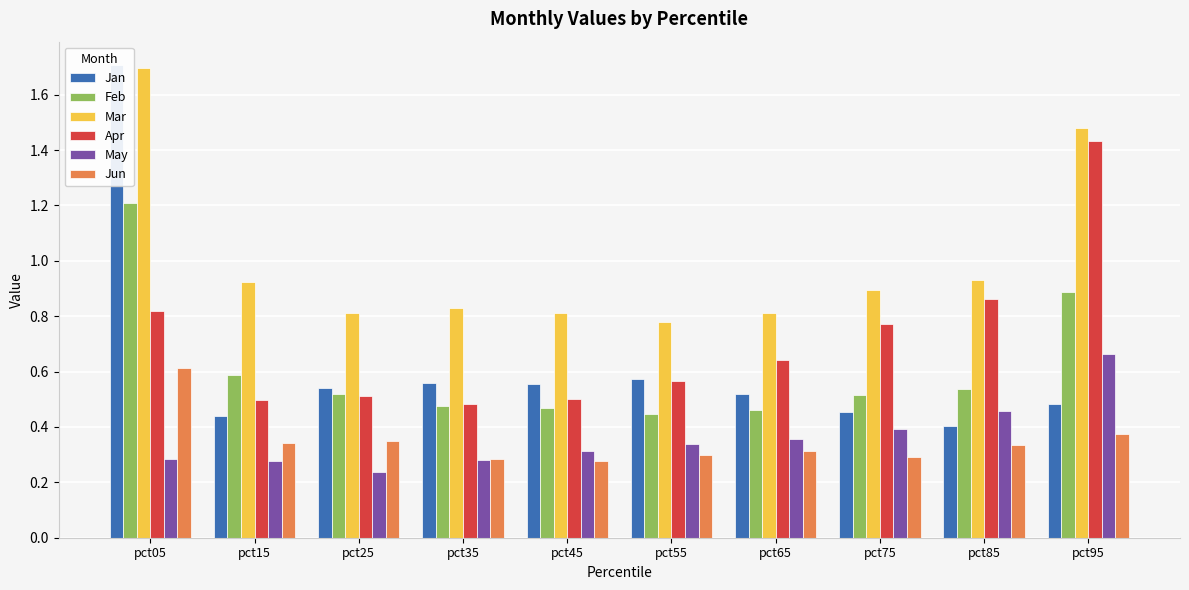

Are the bars horizontal?

No